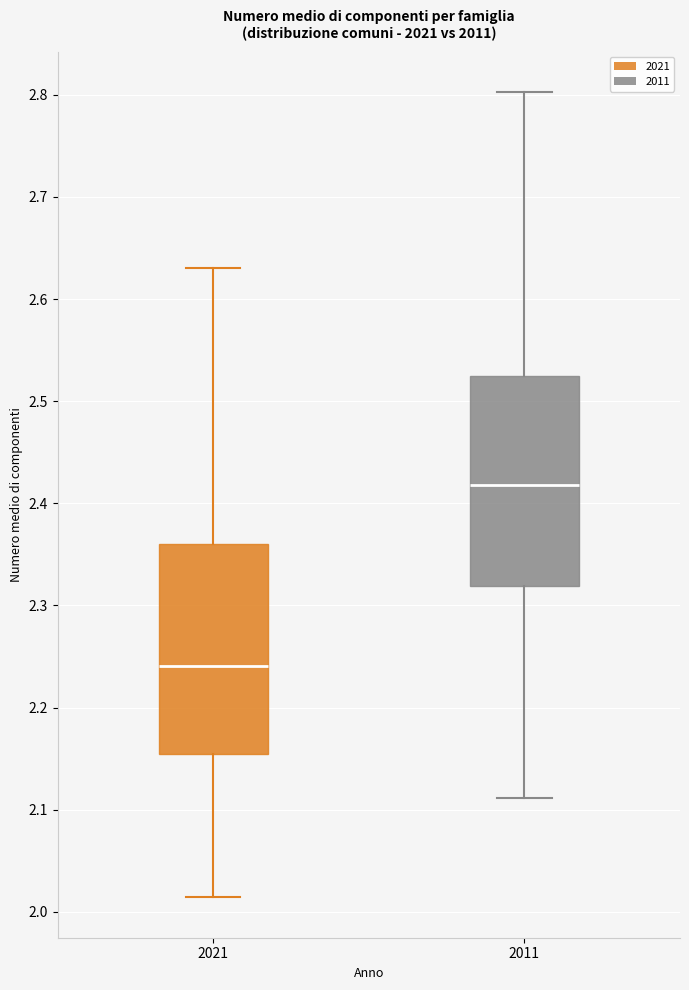

Where does the upper whisker of the box at x = 2021 end on the y-axis? The values are not printed on the chart, so give them approximately, as read against the axis.

2.63